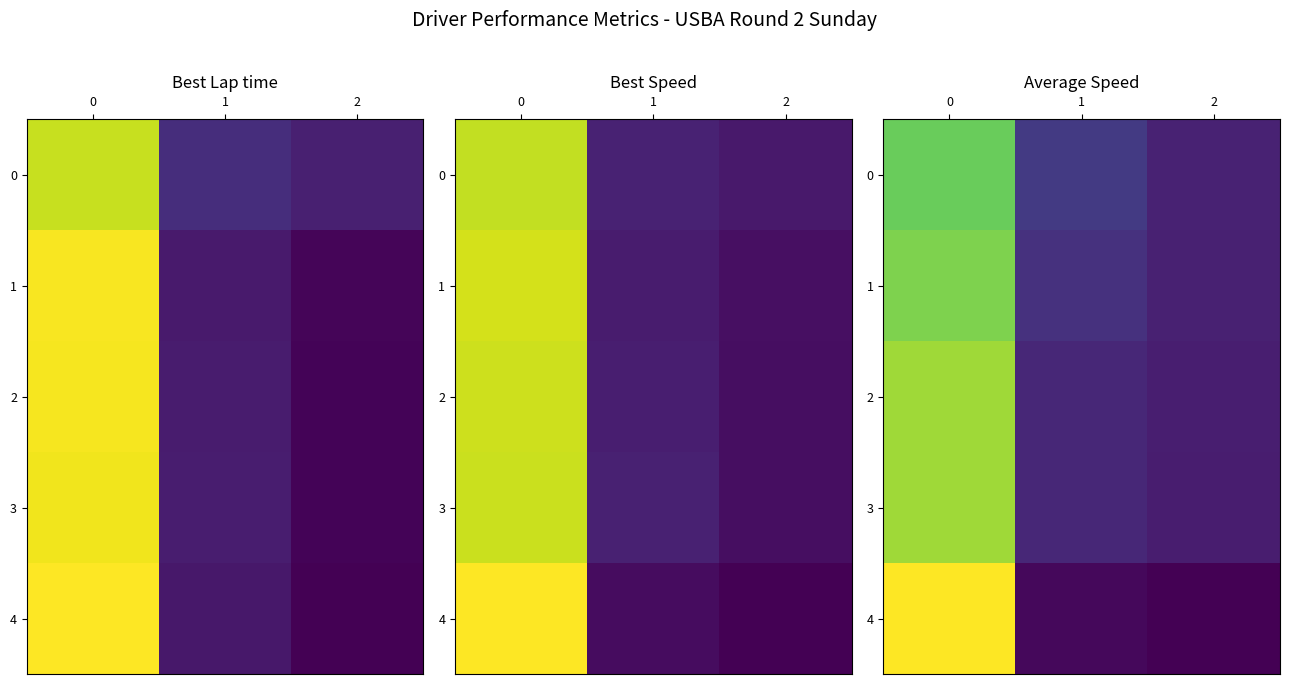

What is the smallest value displayed?

67.0